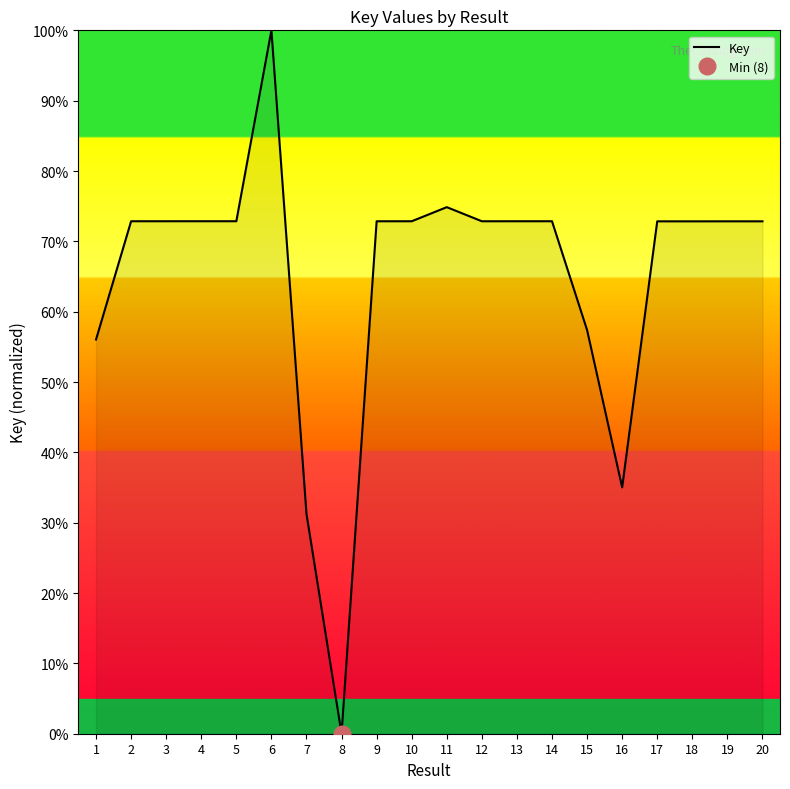

Count the number of data series in this chart.

1